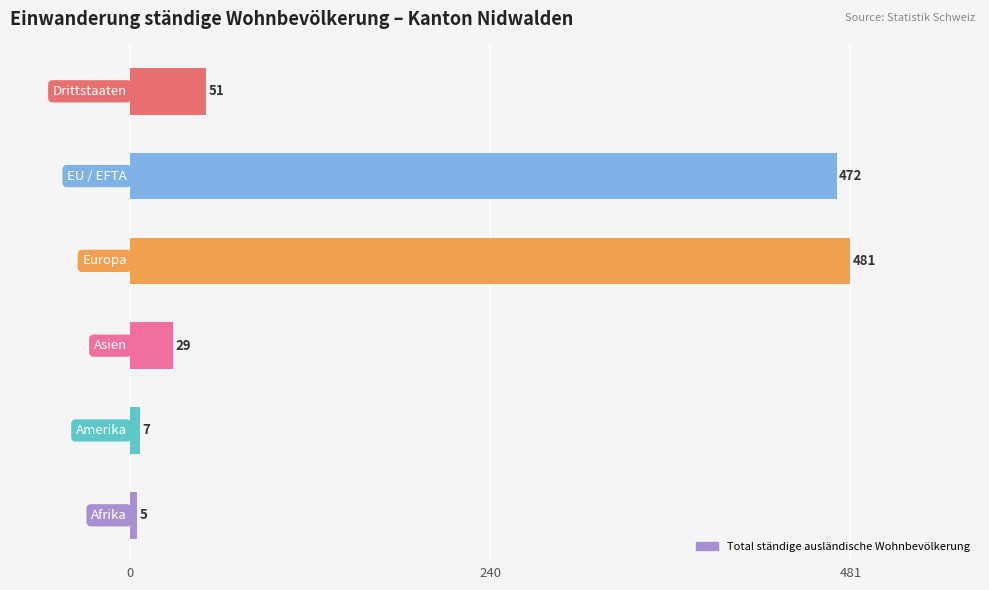

How many values are below 51?

3